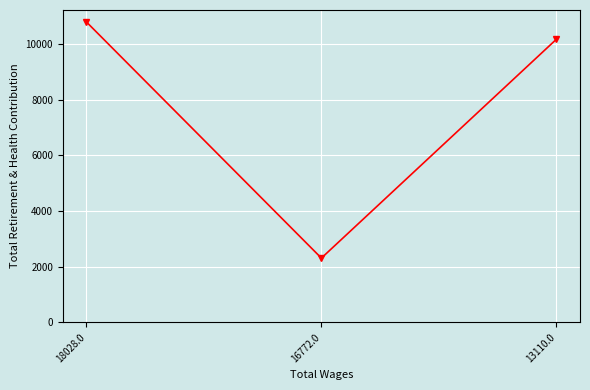

The value at 16772.0 is 2311. True or false?

True